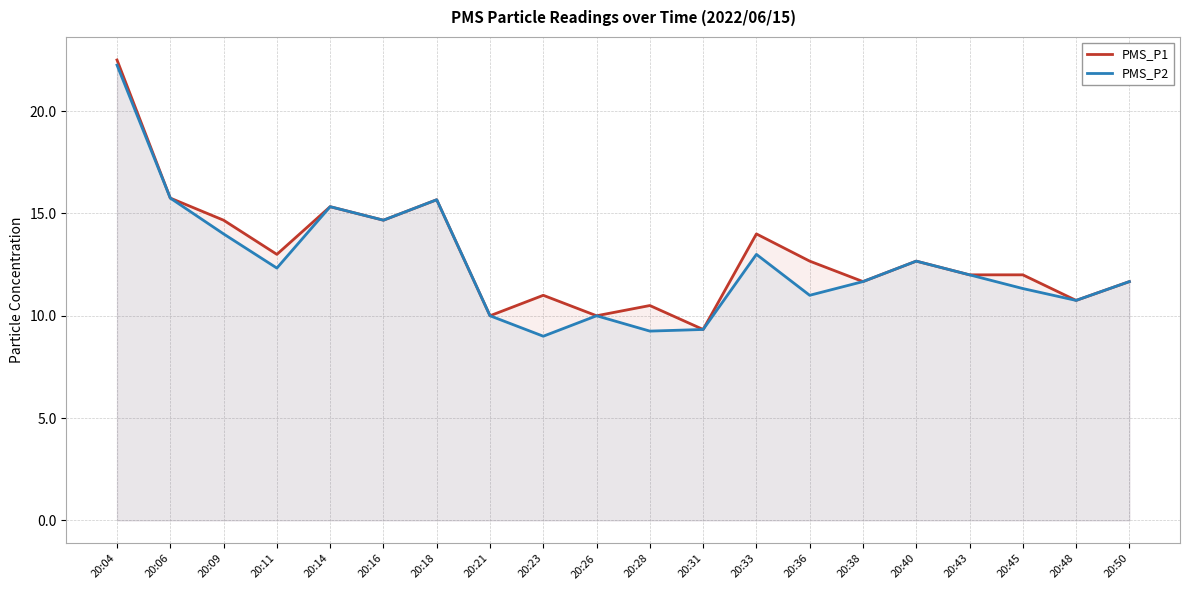

Is it true that PMS_P2 equals 11.7 at 20:50?

True